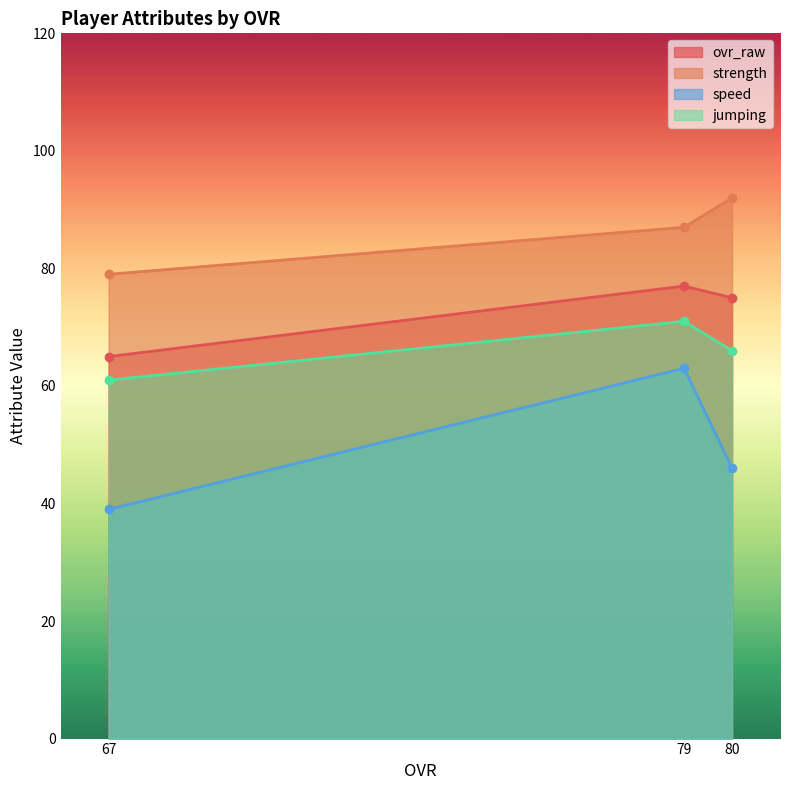

What is the value of the strength point at the 1st from the left?

79